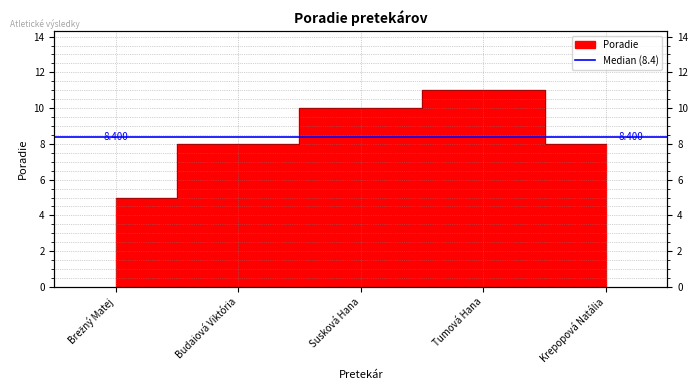

Where is the data nearest to the value 8?

Budaiová Viktória